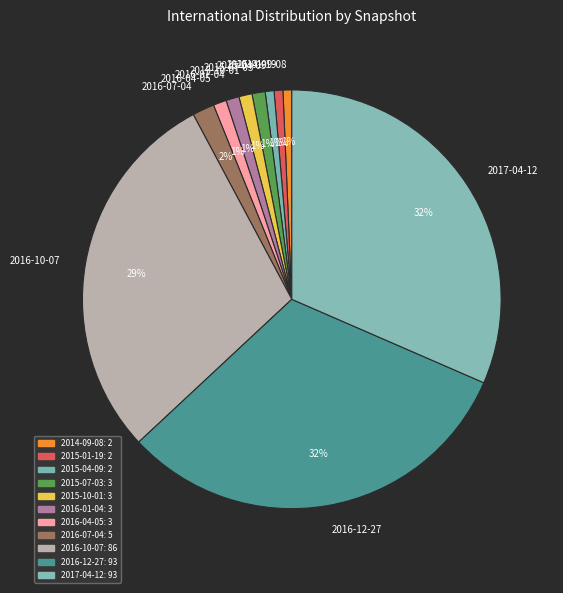

Count the number of slices in the pie.

11